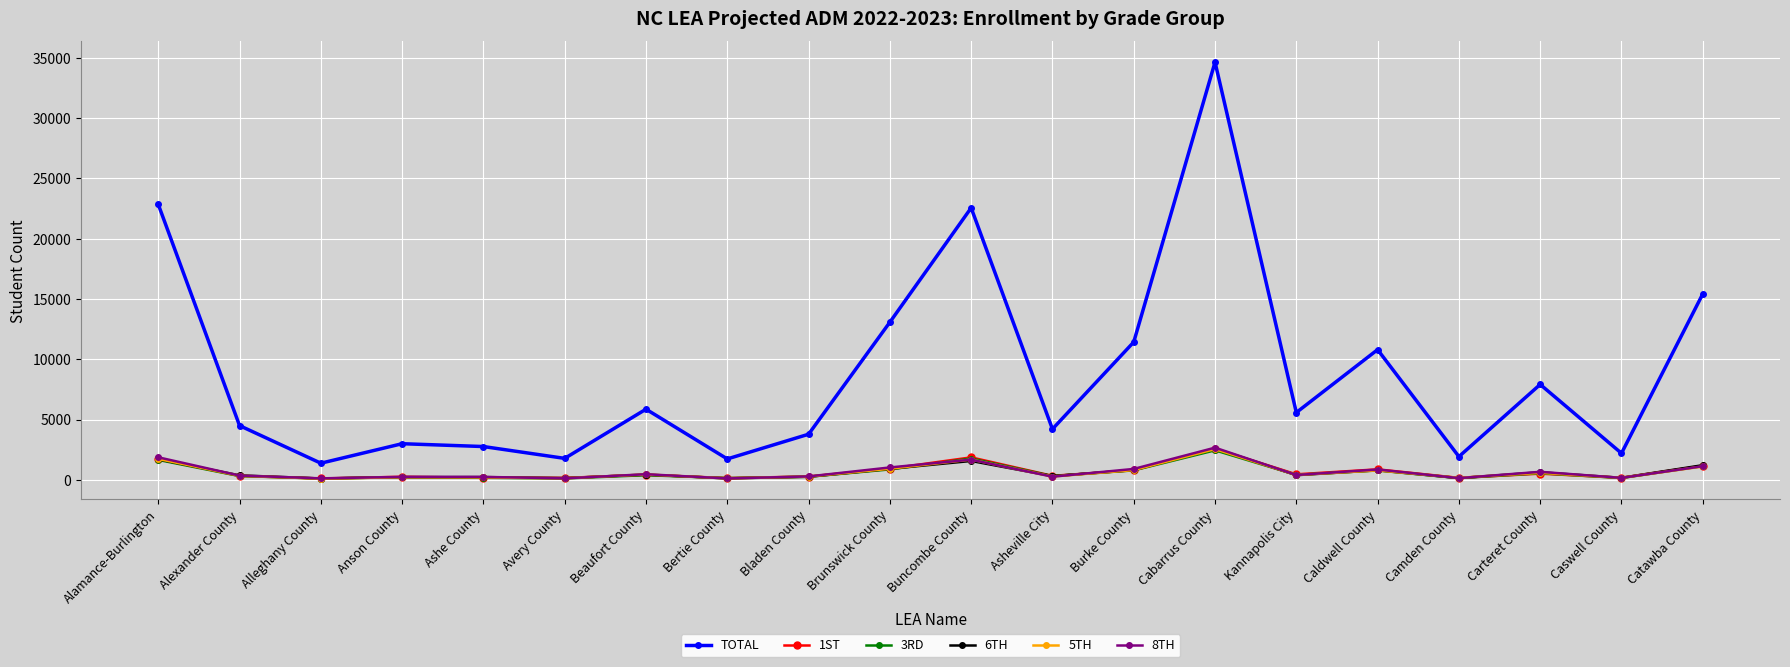

What is the label of the 5th point from the left?

Ashe County